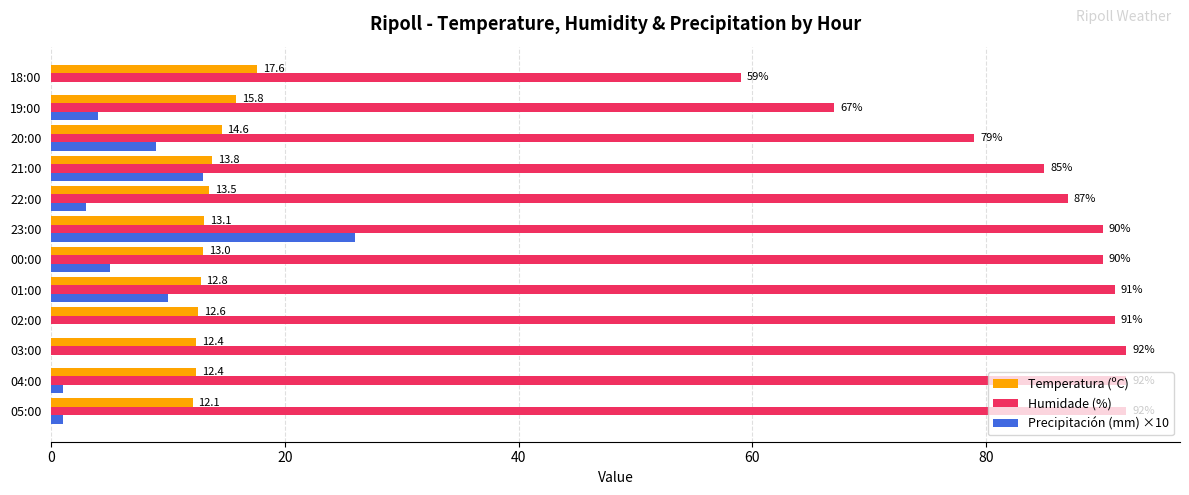

Count the number of categories in the chart.

12